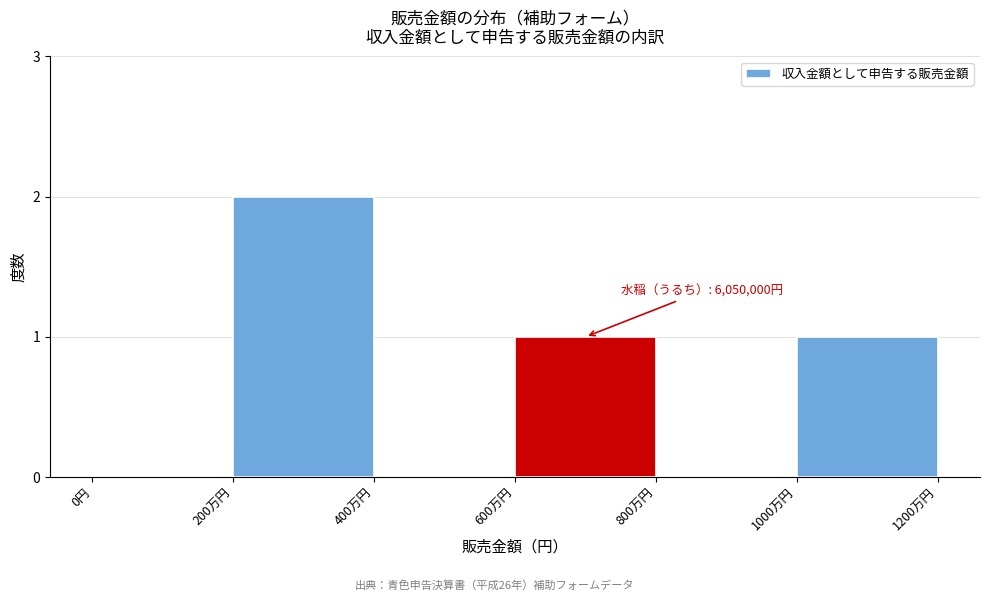

Reading left to right, list all the values displayed in this chart.

0円=0	200万円=2	400万円=0	600万円=1	800万円=0	1000万円=1